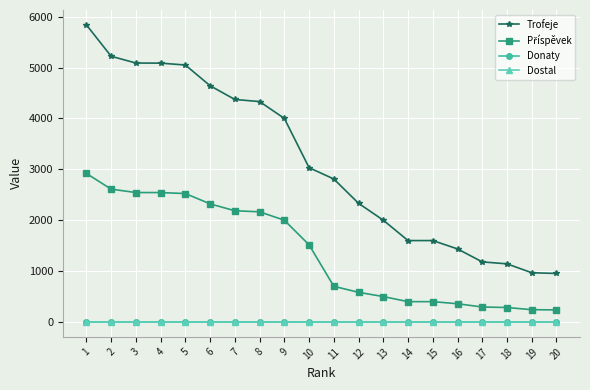

Reading right to left, what are all the values shown in this chart?

Trofeje: 20=954	19=968	18=1143	17=1181	16=1436	15=1600	14=1600	13=2000	12=2332	11=2810	10=3032	9=4000	8=4331	7=4372	6=4642	5=5049	4=5086	3=5088	2=5221	1=5838
Příspěvek: 20=238	19=242	18=285	17=295	16=359	15=400	14=400	13=500	12=583	11=702	10=1516	9=2000	8=2165	7=2186	6=2321	5=2524	4=2543	3=2544	2=2610	1=2919
Donaty: 20=0	19=0	18=0	17=0	16=0	15=0	14=0	13=0	12=0	11=0	10=0	9=0	8=0	7=0	6=0	5=0	4=0	3=0	2=0	1=0
Dostal: 20=0	19=0	18=0	17=0	16=0	15=0	14=0	13=0	12=0	11=0	10=0	9=0	8=0	7=0	6=0	5=0	4=0	3=0	2=0	1=0